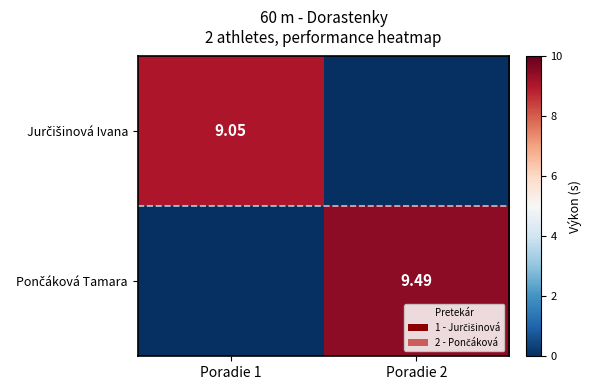

The Pončáková Tamara series shows 9.5 at Poradie 2. True or false?

True